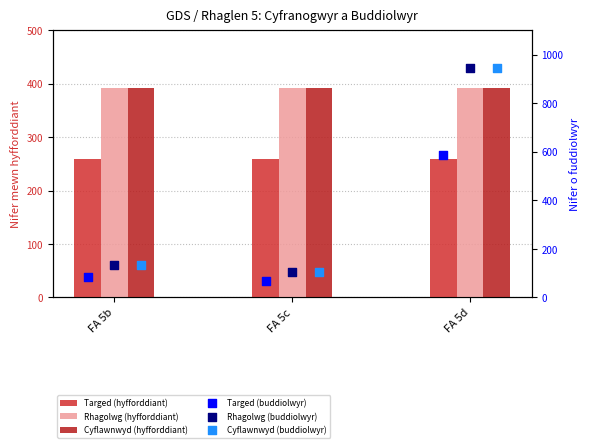

At which category is the sum across all series the highest?

FA 5d